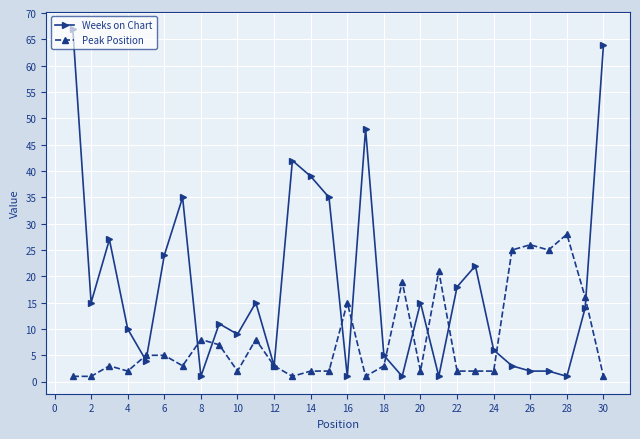

How many lines are shown in the chart?

2